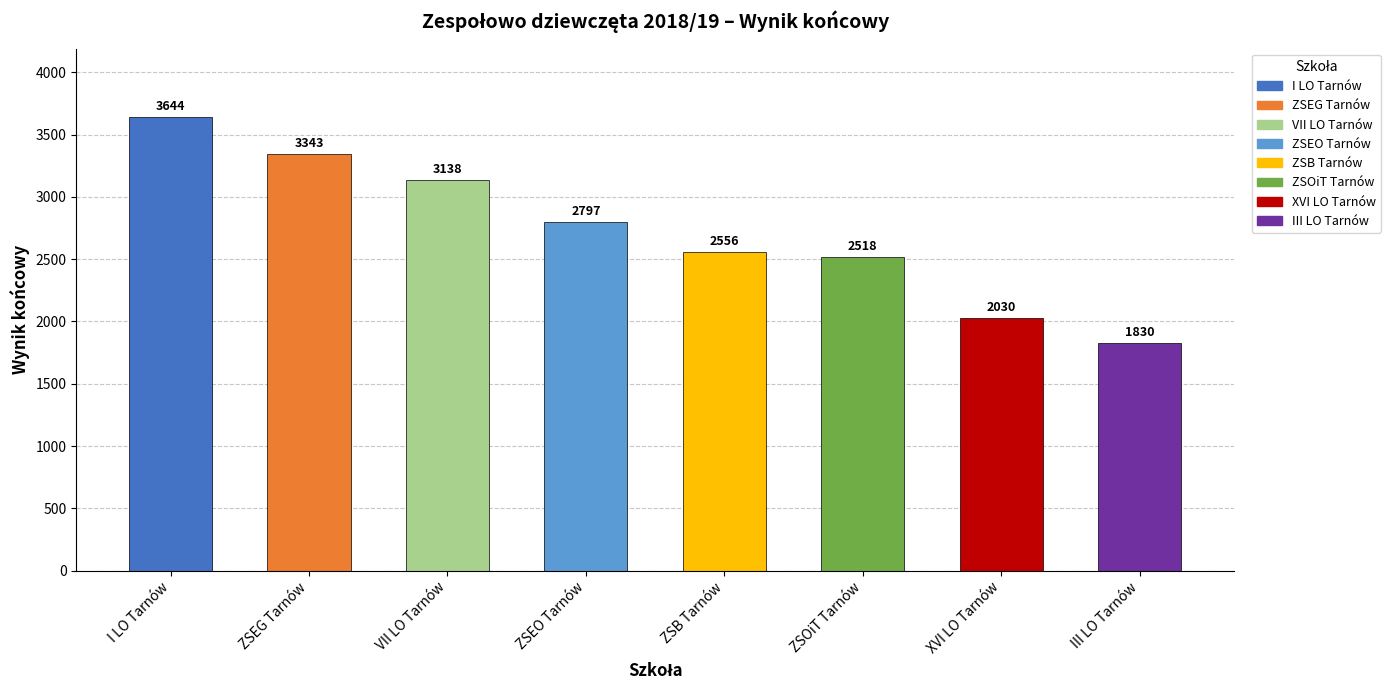

At which category does the chart reach its minimum across all series?

III LO Tarnów